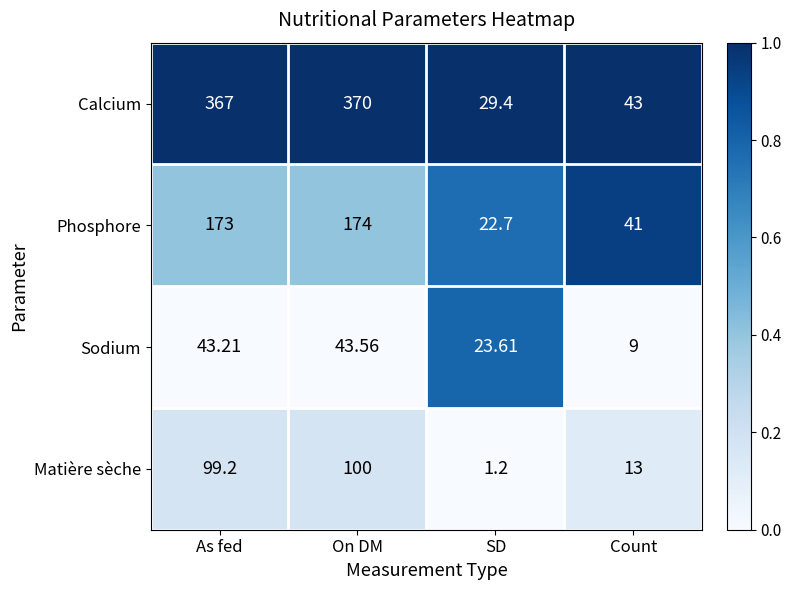

Between As fed and SD, which series saw the biggest shift?

Calcium